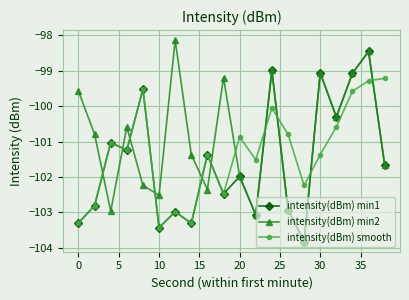

Which series has the largest total across all categories?

intensity(dBm) min2